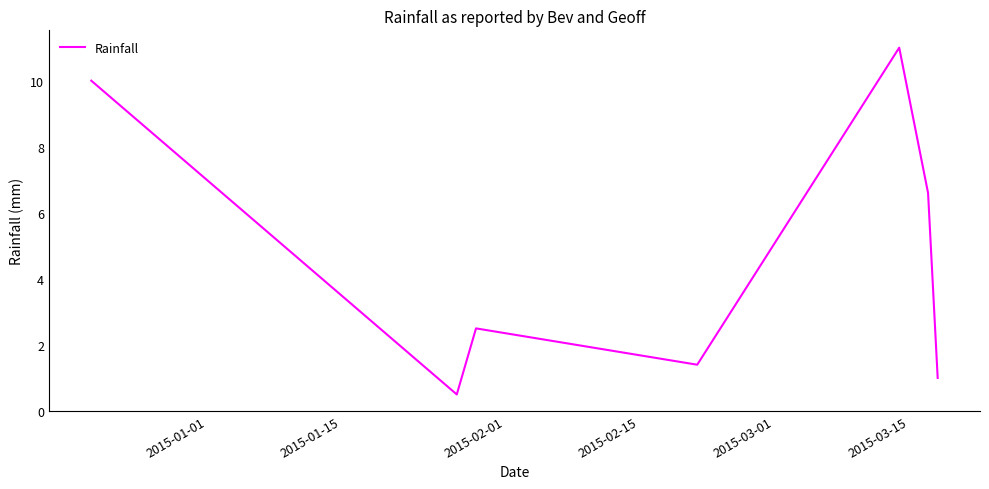

How many interior local peaks (higher than both neighbors) does the data have?

2